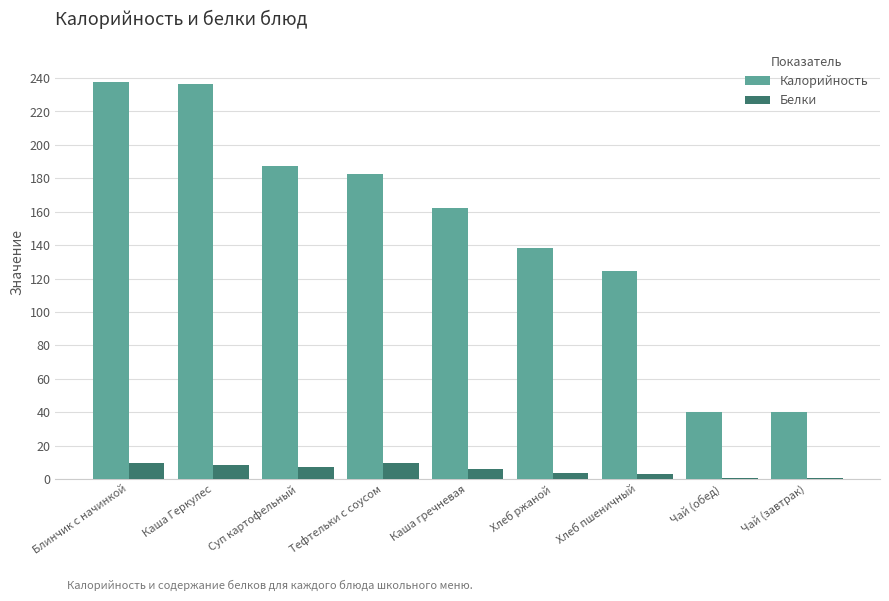

What is the maximum value shown in the chart?

237.7